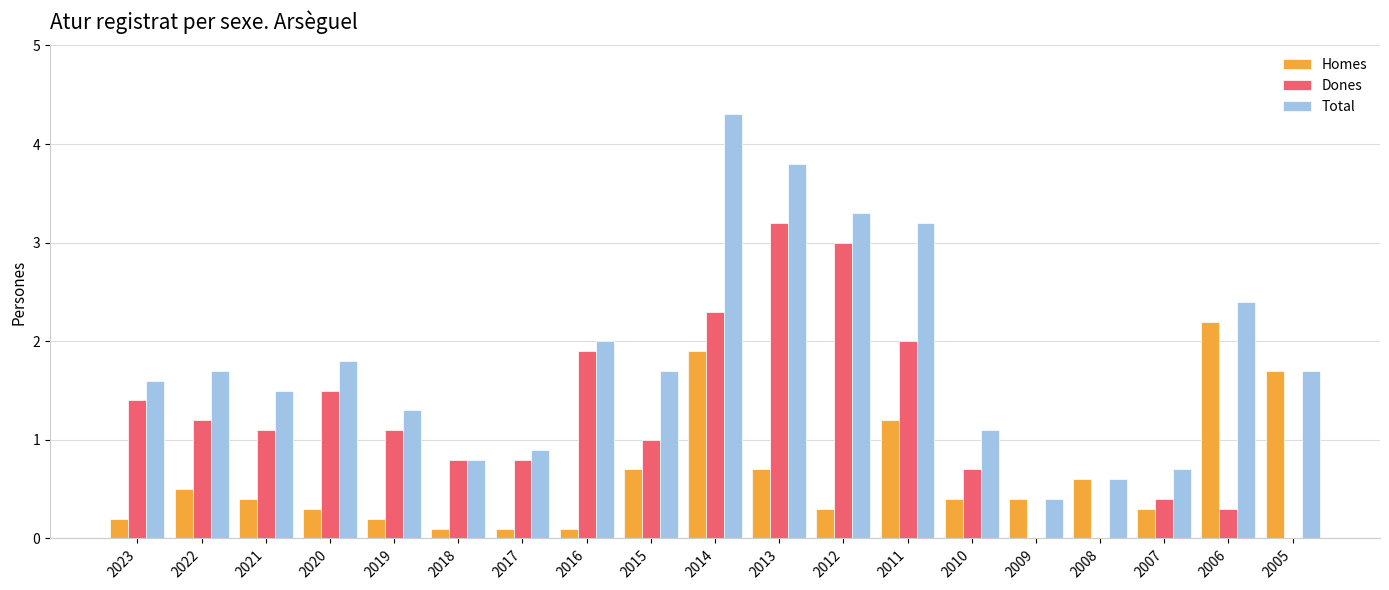

Is the value of Dones at 2009 greater than the value of Homes at 2015?

No